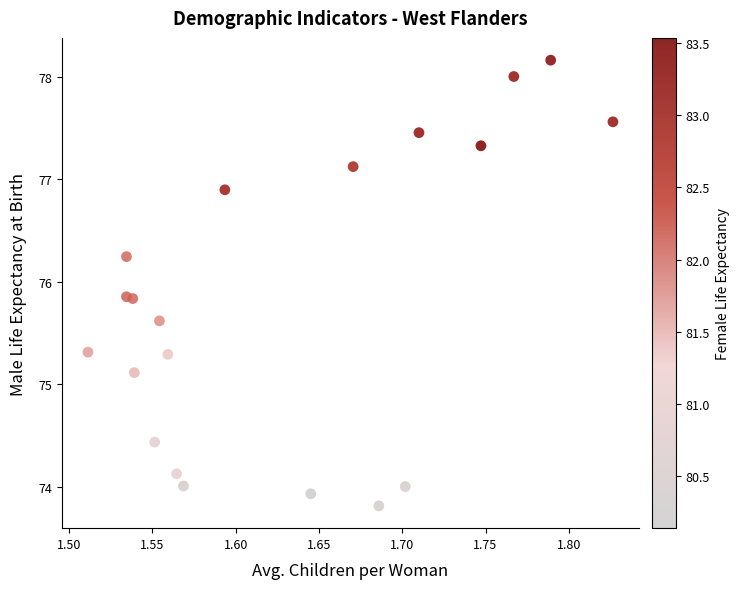

What Y value in the scatter plot is closest to 75?

75.1